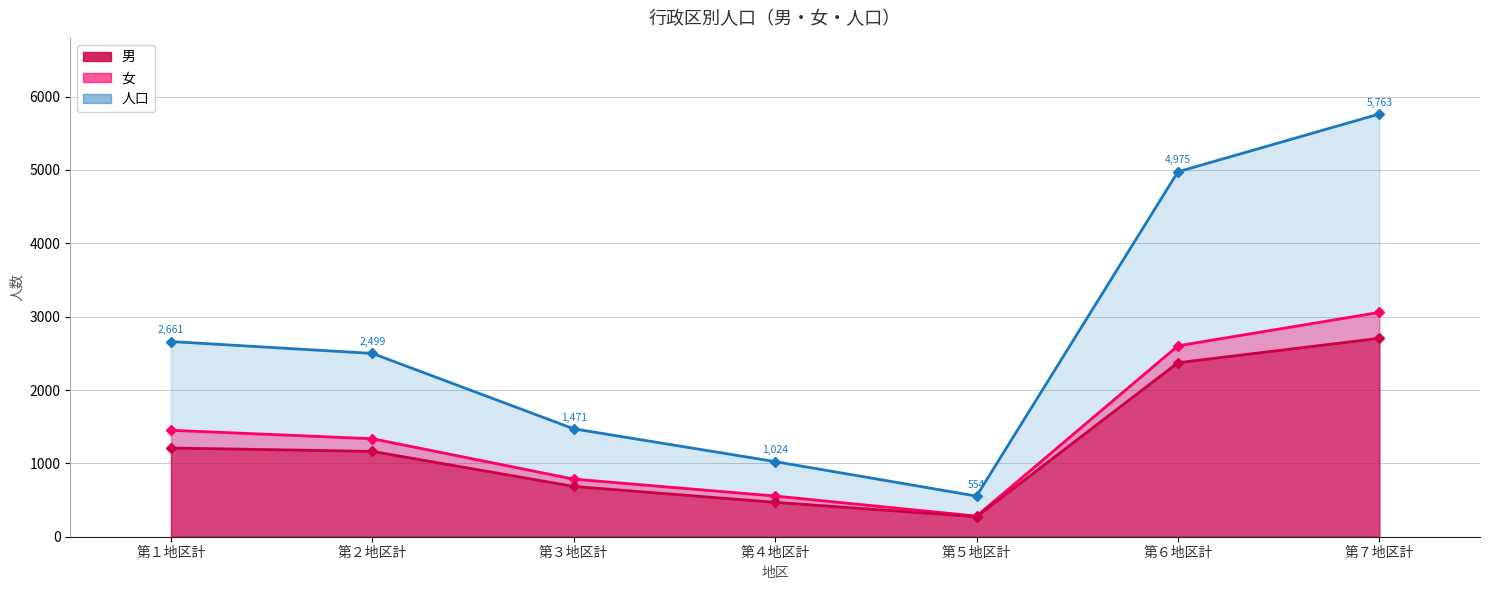

True or false: 女 and 男 cross at least once.

False